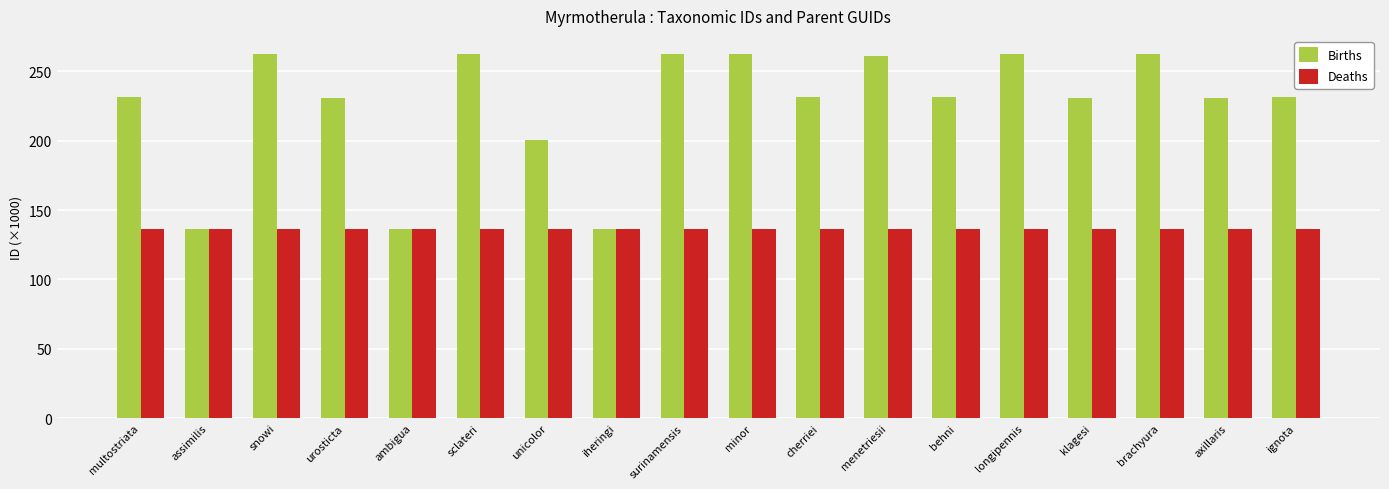

Is the value of Deaths at urosticta greater than the value of Births at snowi?

No